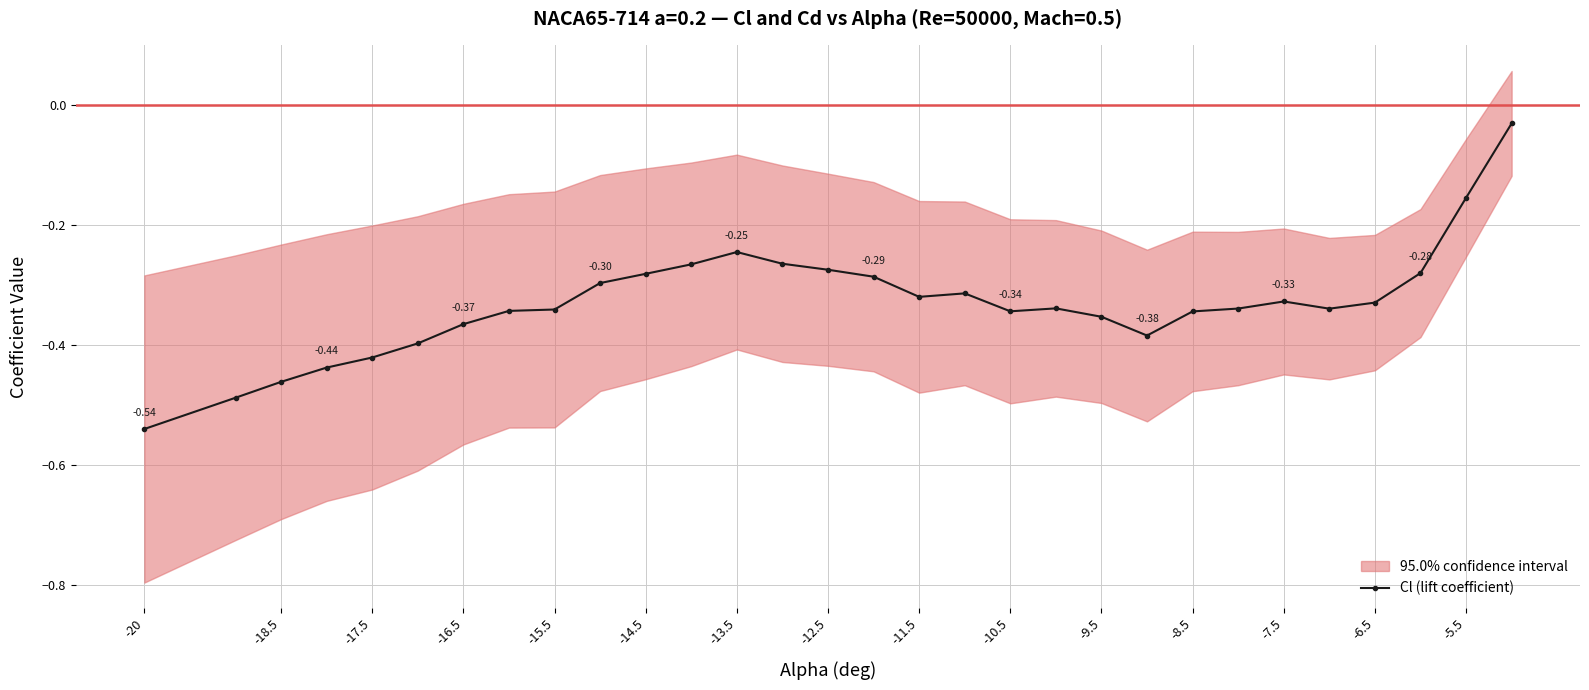

True or false: Cl (lift coefficient) has more than 1 interior local peaks.

True